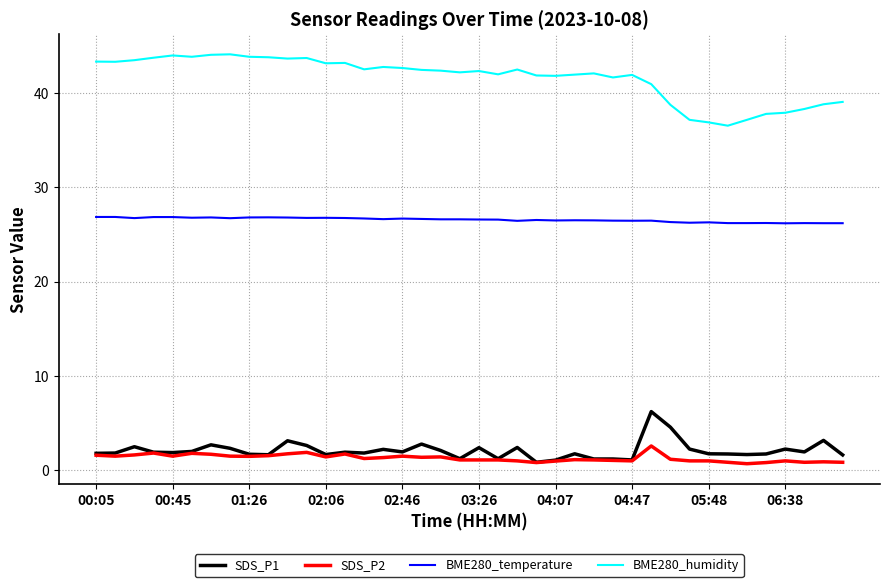

What is the maximum value for SDS_P2?

2.6